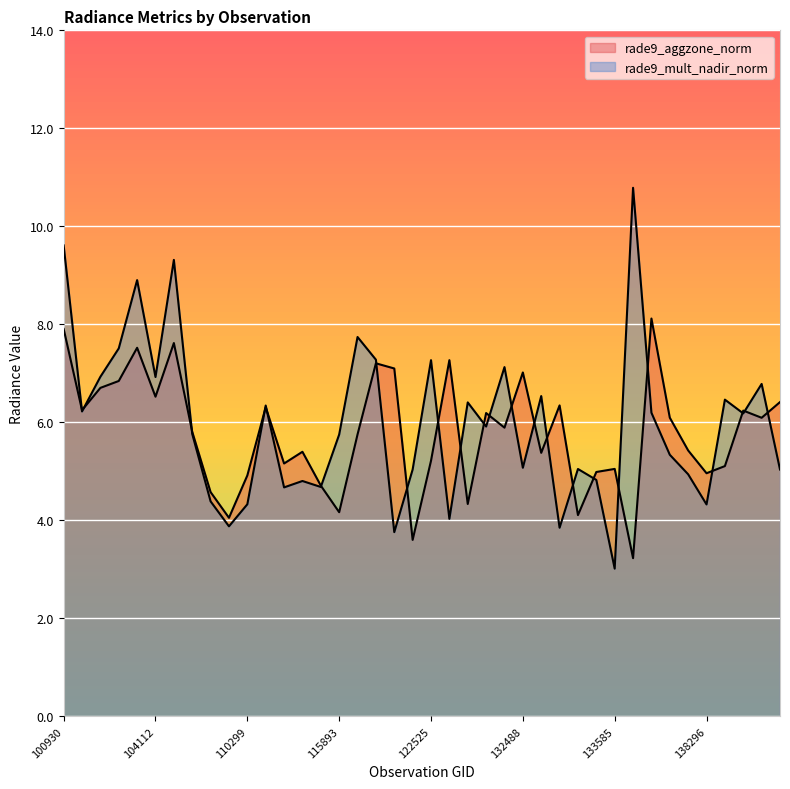

Is the value of rade9_mult_nadir_norm at 122002 greater than the value of rade9_aggzone_norm at 133405?

Yes